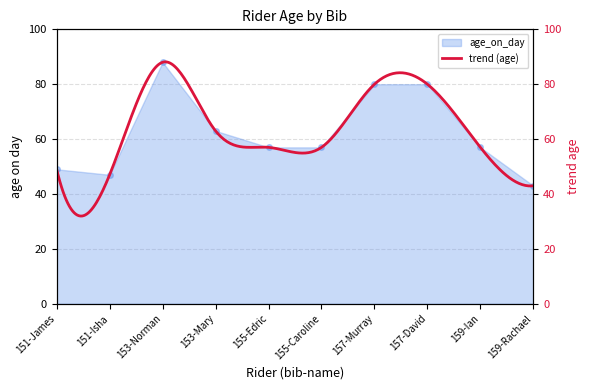

Approximately how many times larger is the value at 159-Rachael compared to 151-Isha?

0.9